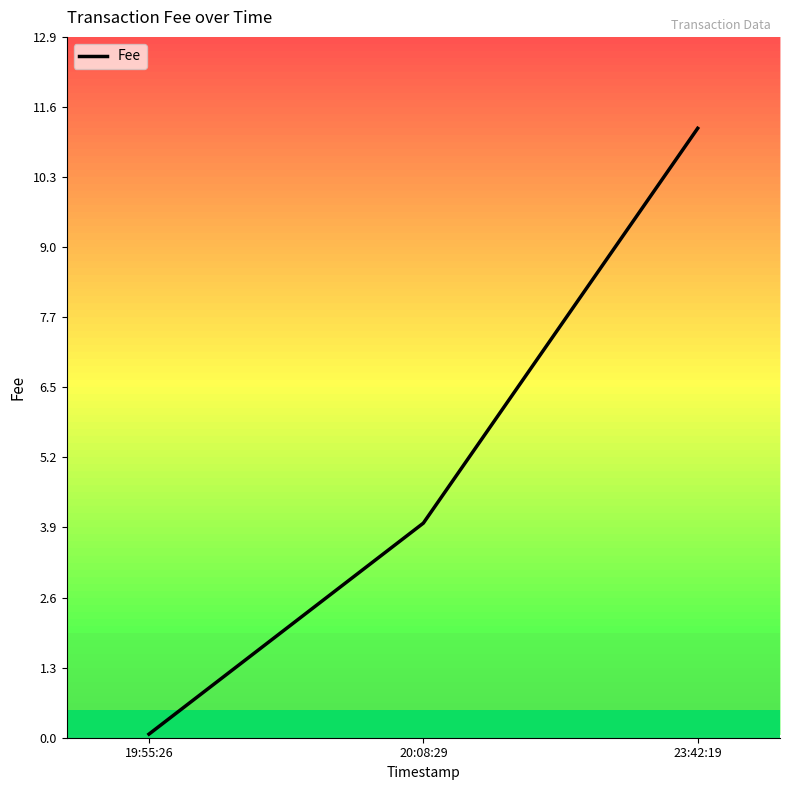

What position from the right is 20:08:29?

2